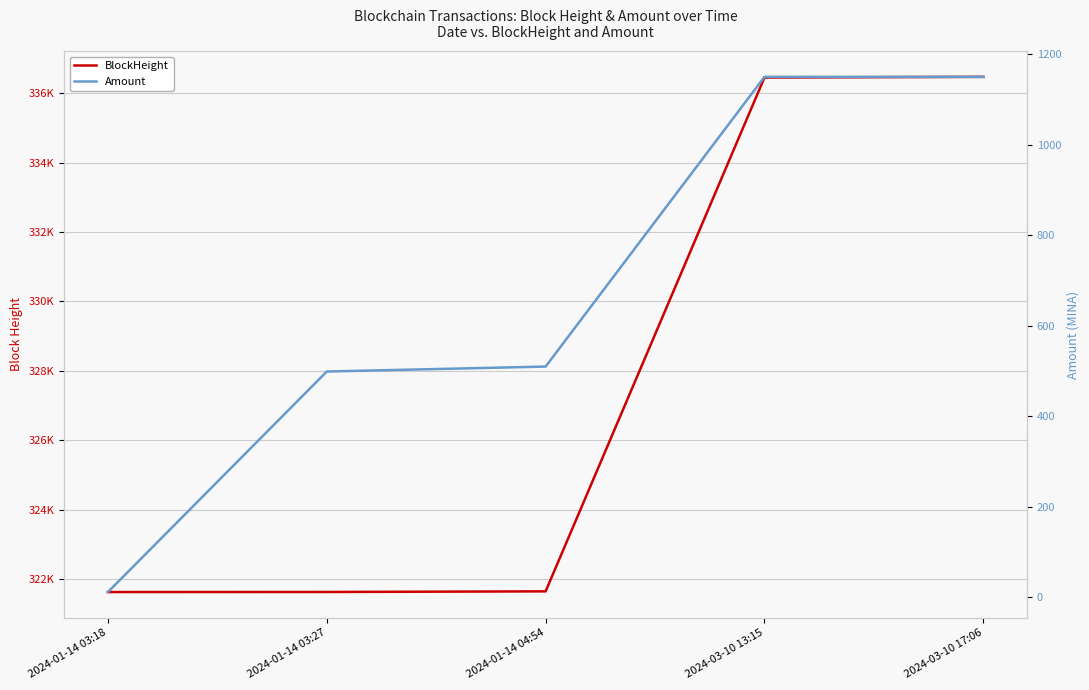

What is the difference between the maximum and minimum values in the BlockHeight series?

14845.0